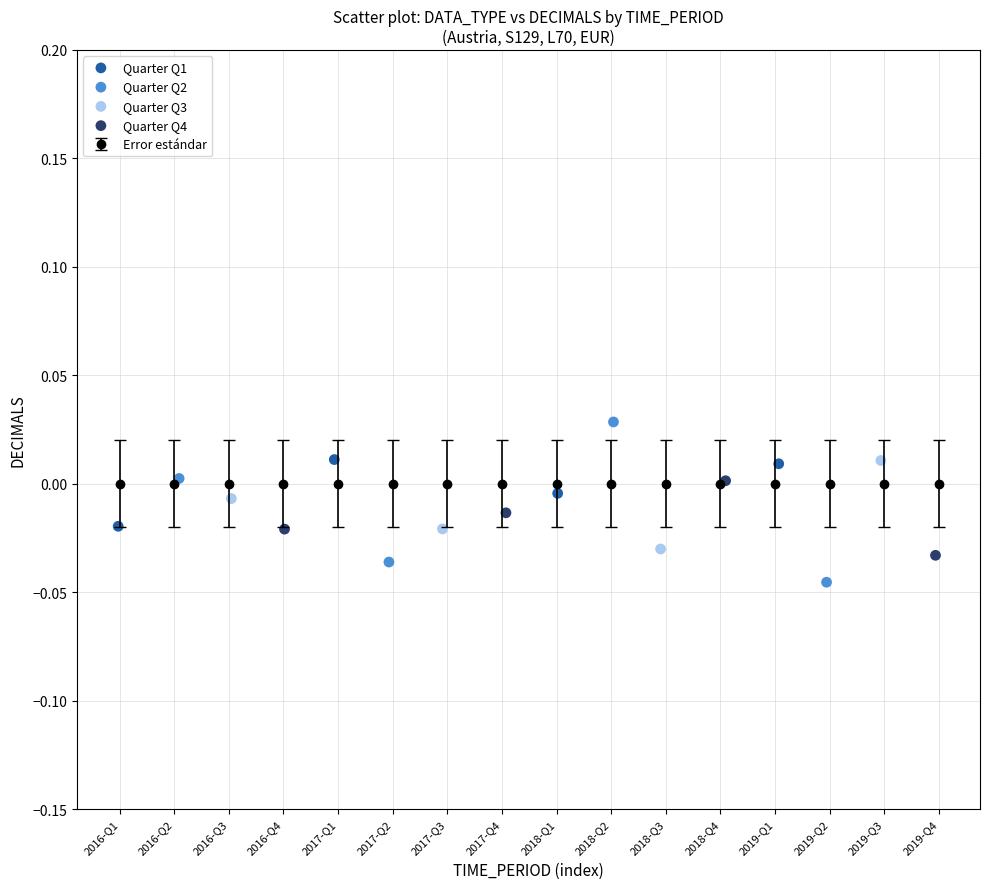

Which series contains the highest Y value?

Quarter Q2